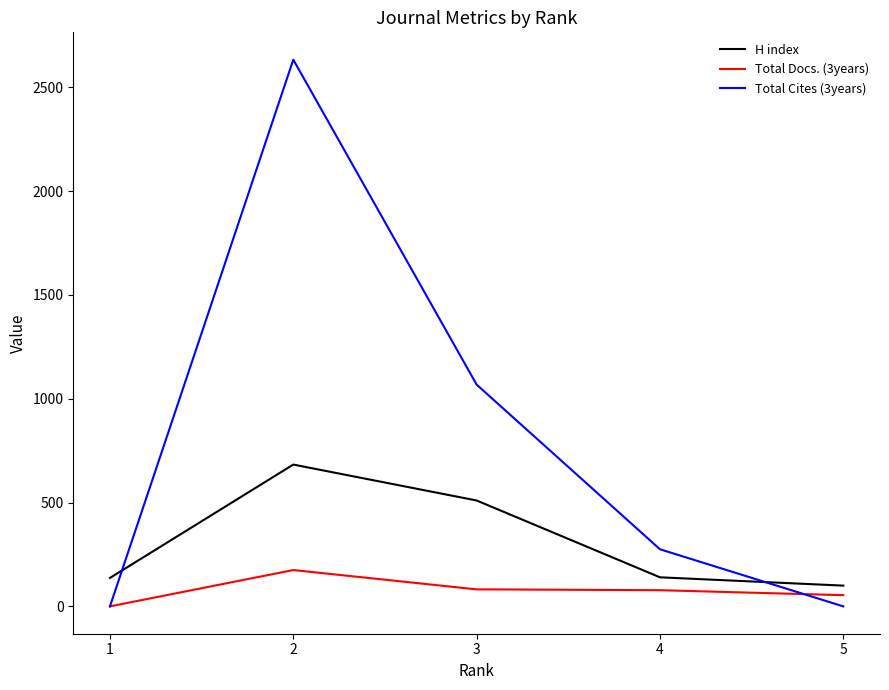

What is the maximum value for Total Cites (3years)?

2633